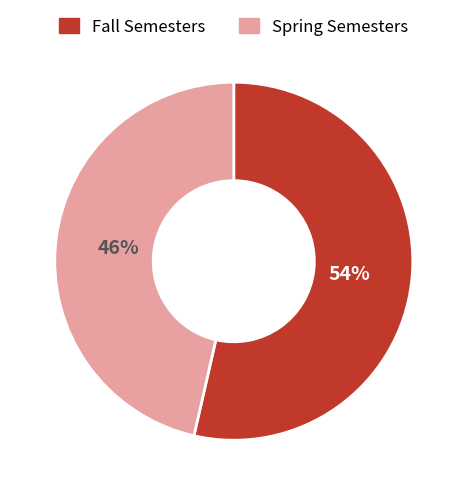

Rank the categories by value from lowest to highest.

Spring Semesters, Fall Semesters